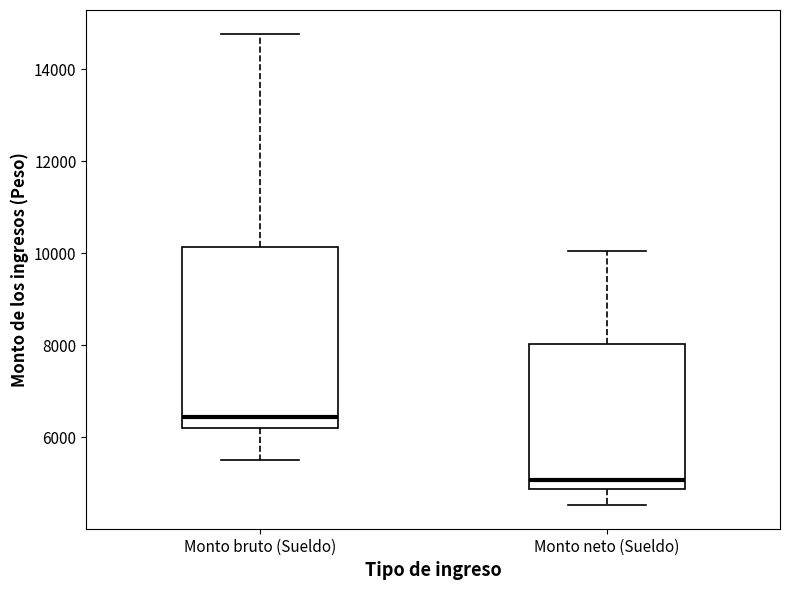

Comparing the boxes themselves (not the whiskers), which one is the tallest?

Monto bruto (Sueldo)